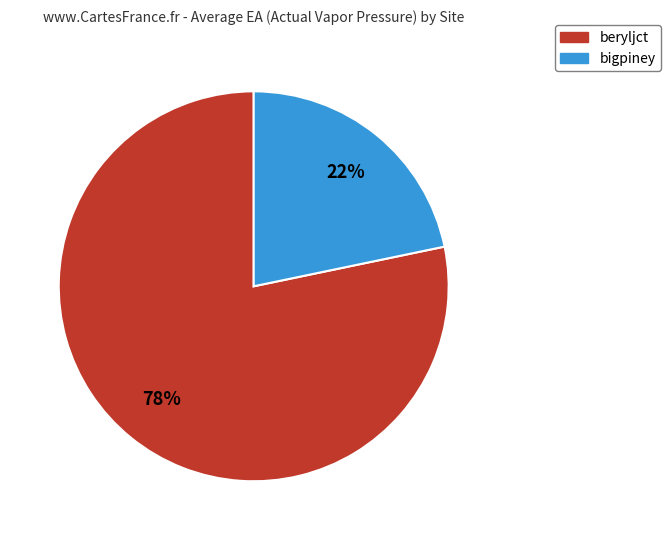

What is the smallest slice in the pie chart?

bigpiney